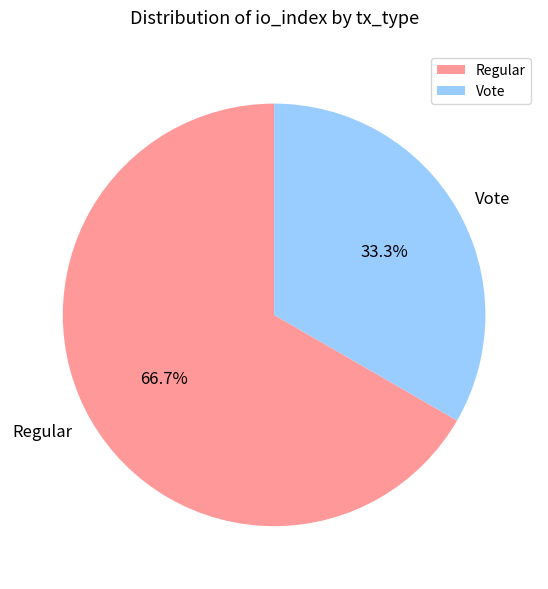

To the nearest percent, what is the difference between the largest and smallest slice percentages?

33%